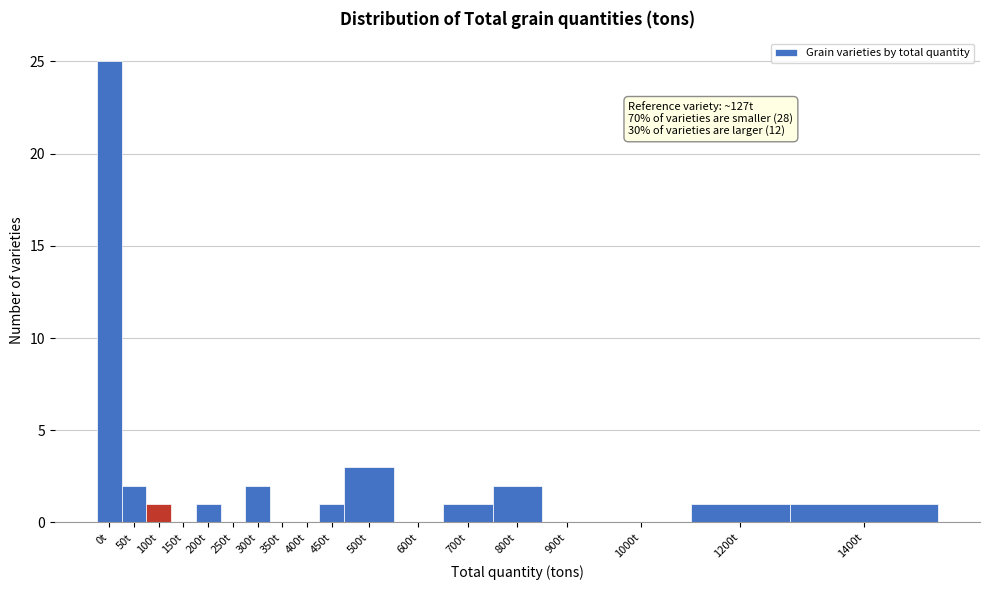

Reading left to right, transcribe all the data shown in this chart.

0t=25	50t=2	100t=1	150t=0	200t=1	250t=0	300t=2	350t=0	400t=0	450t=1	500t=3	600t=0	700t=1	800t=2	900t=0	1000t=0	1200t=1	1400t=1